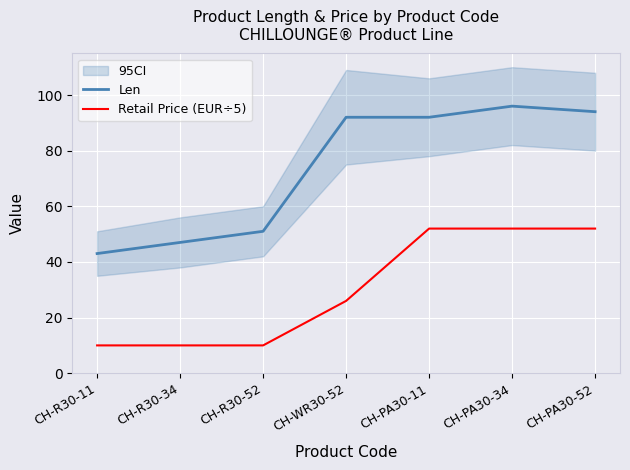

Reading left to right, list all the values displayed in this chart.

Len: CH-R30-11=43.0	CH-R30-34=47.0	CH-R30-52=51.0	CH-WR30-52=92.0	CH-PA30-11=92.0	CH-PA30-34=96.0	CH-PA30-52=94.0
Retail Price (EUR÷5): CH-R30-11=10.0	CH-R30-34=10.0	CH-R30-52=10.0	CH-WR30-52=26.0	CH-PA30-11=52.0	CH-PA30-34=52.0	CH-PA30-52=52.0